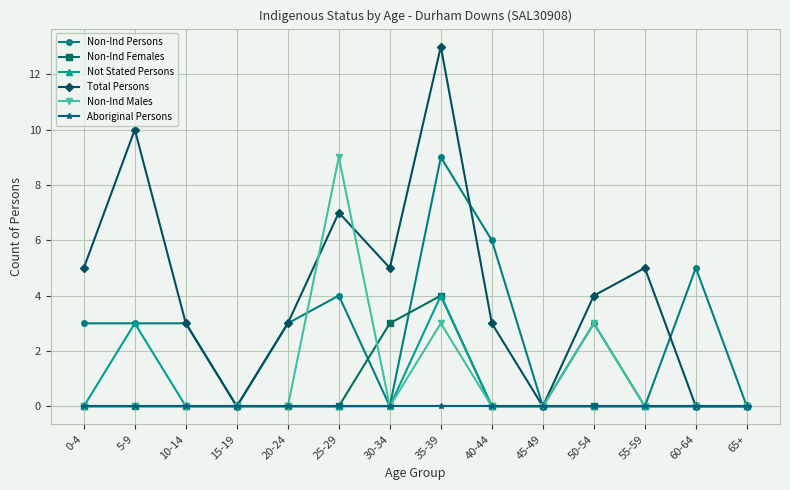

How many interior local peaks does the Total Persons series have?

4